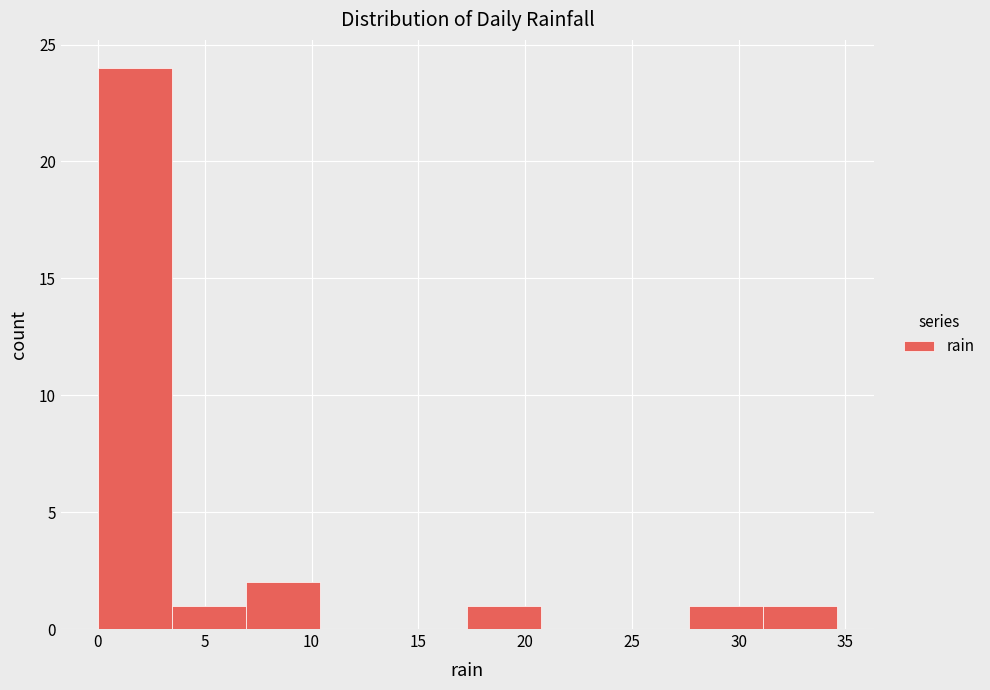

Reading left to right, transcribe this chart: for each bar, give the range it covers on the x-axis and its height. Neither the bar edges nor the heights are printed on the chart, so give them approximately, as read against the axes.

0.0 to 3.5: 24
3.5 to 7.0: 1
7.0 to 10.5: 2
10.5 to 14.0: 0
14.0 to 17.5: 0
17.5 to 21.0: 1
21.0 to 24.0: 0
24.0 to 27.5: 0
27.5 to 31.0: 1
31.0 to 34.5: 1